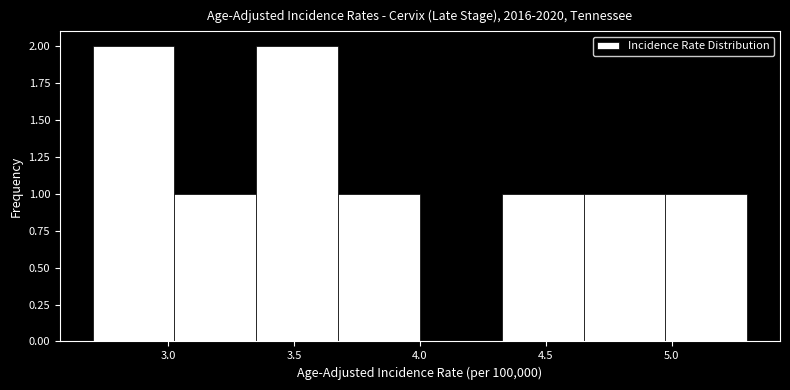

Reading left to right, transcribe this chart: for each bar, give the range it covers on the x-axis and its height. Neither the bar edges nor the heights are printed on the chart, so give them approximately, as read against the axes.

2.700 to 3.025: 2
3.025 to 3.350: 1
3.350 to 3.675: 2
3.675 to 4.000: 1
4.000 to 4.325: 0
4.325 to 4.650: 1
4.650 to 4.975: 1
4.975 to 5.300: 1